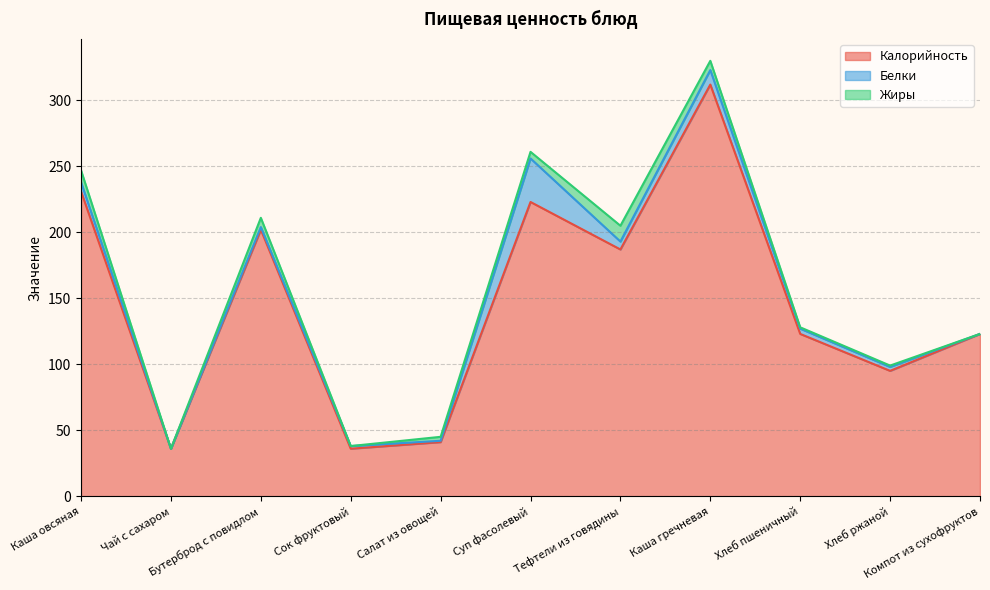

True or false: Калорийность has a value of 187 at Тефтели из говядины.

True